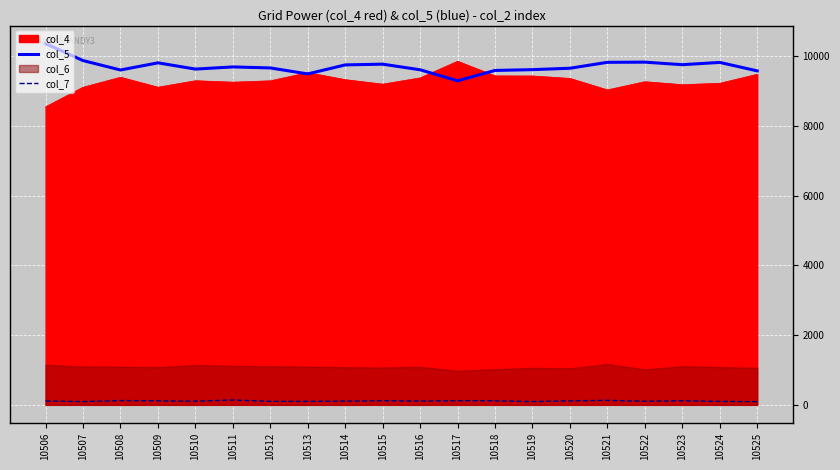

What is the value of the col_5 point at the 15th from the left?

9648